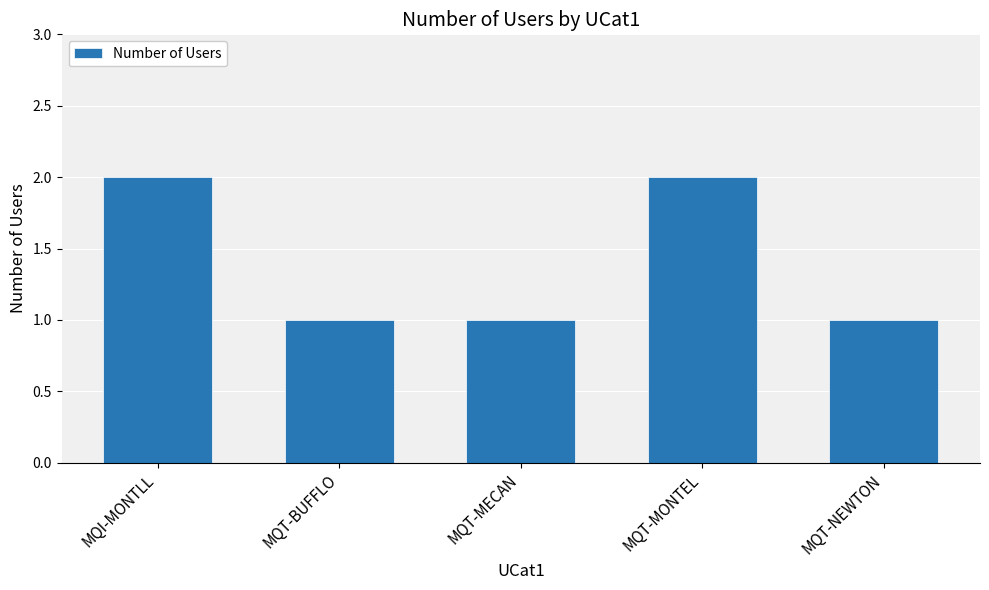

The chart shows a value of 1 at MQT-MONTEL. True or false?

False